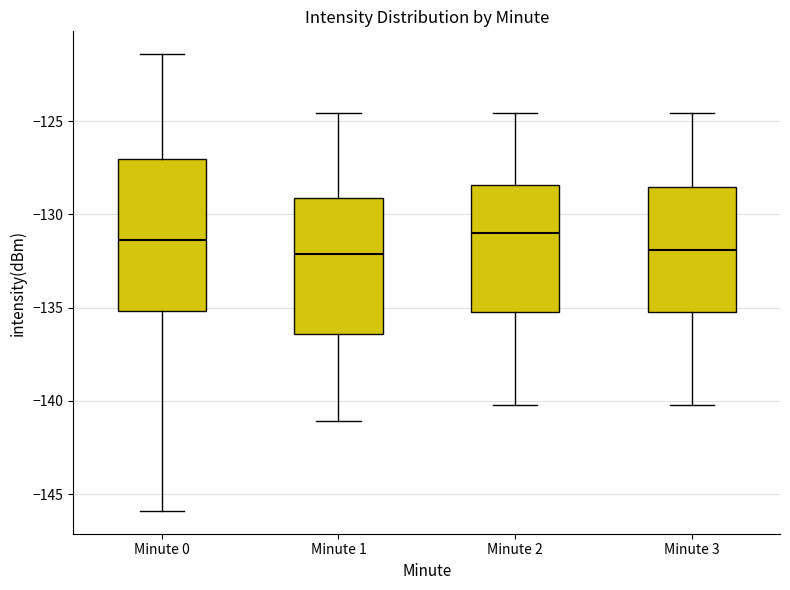

Where does the lower whisker of the box for Minute 3 end on the y-axis? The values are not printed on the chart, so give them approximately, as read against the axis.

-140.0